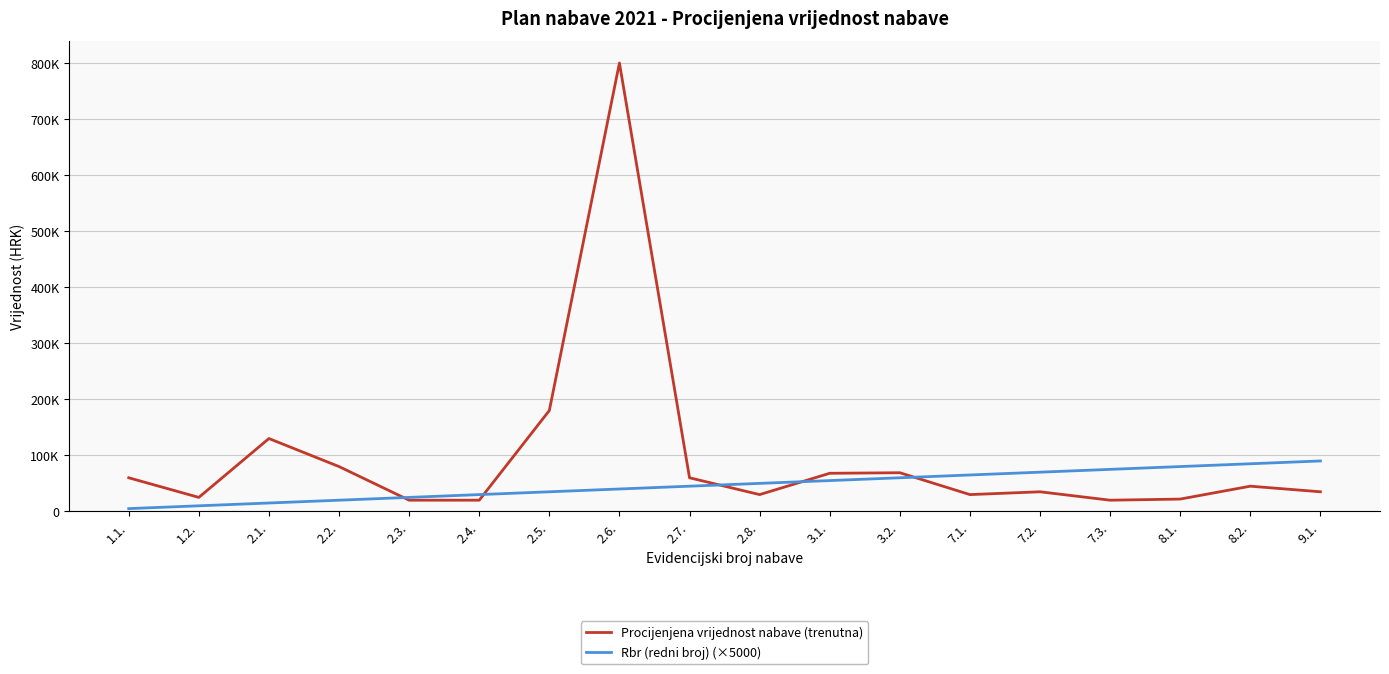

What are all the series names shown in the legend?

Procijenjena vrijednost nabave (trenutna), Rbr (redni broj) (×5000)